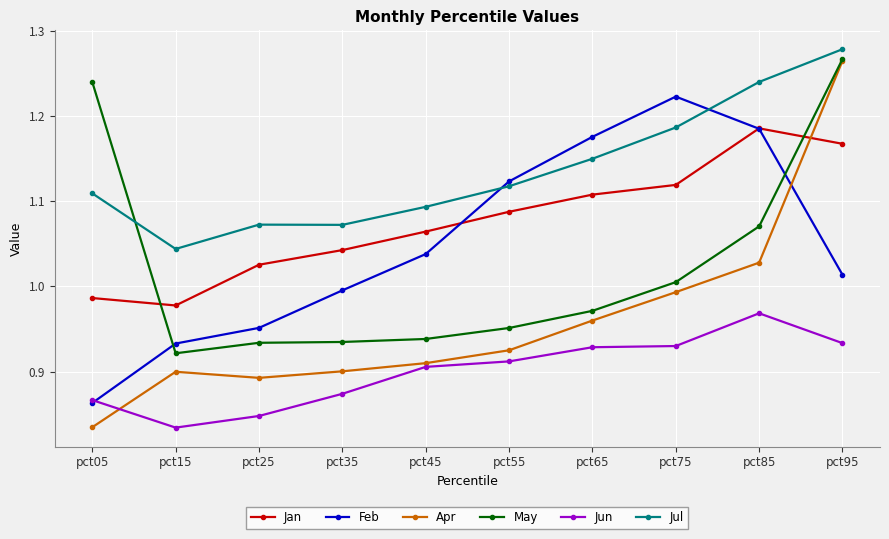

How many series are shown in this chart?

6